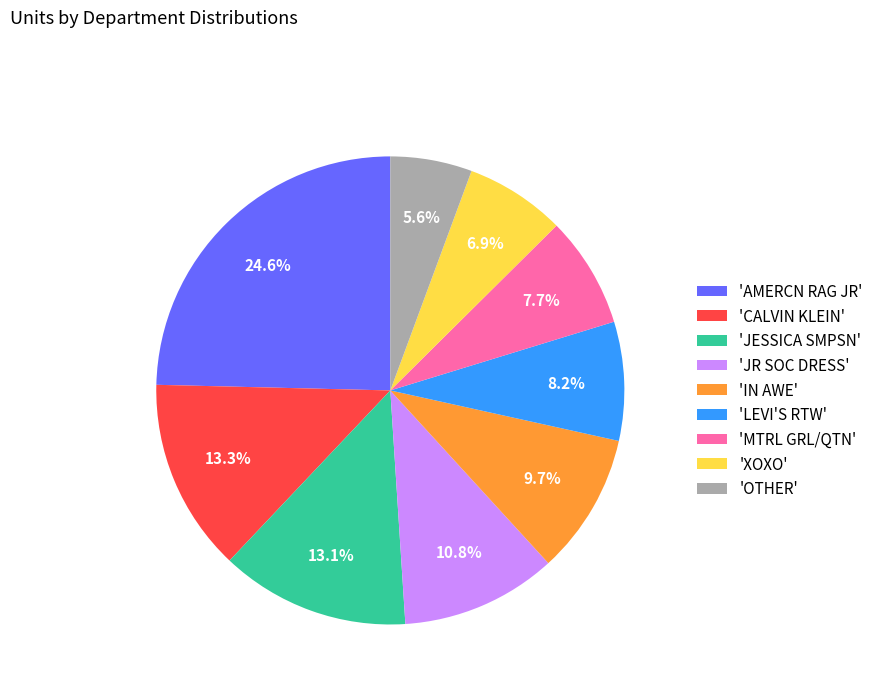

Which category has the biggest portion of the pie?

'AMERCN RAG JR'